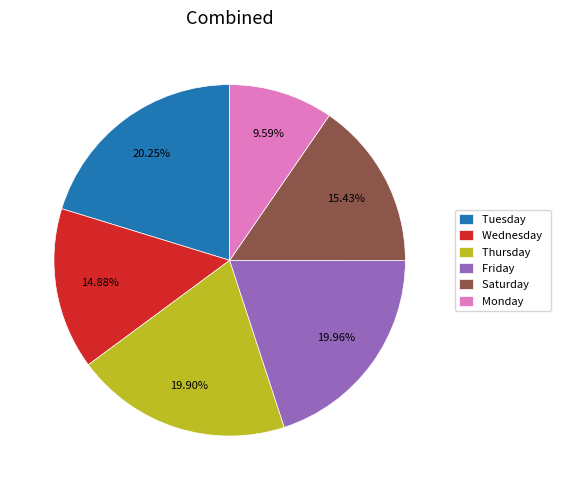

Is there a majority slice in this chart?

No